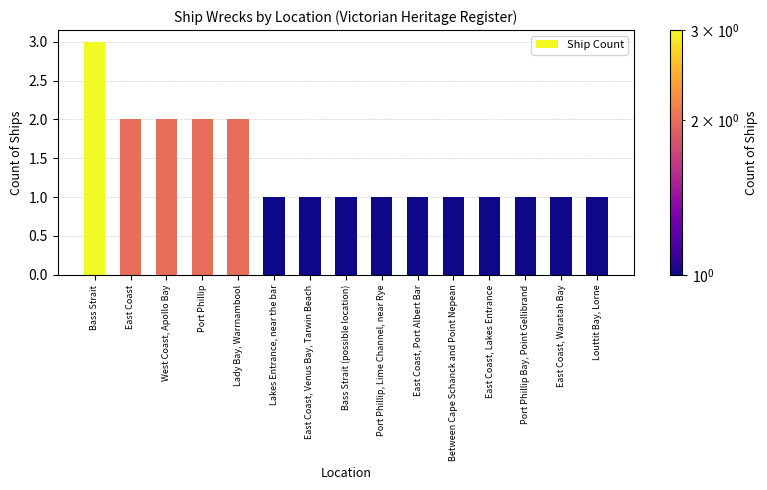

What is the sum of the values at Lady Bay, Warrnambool and Port Phillip Bay, Point Gellibrand?

3